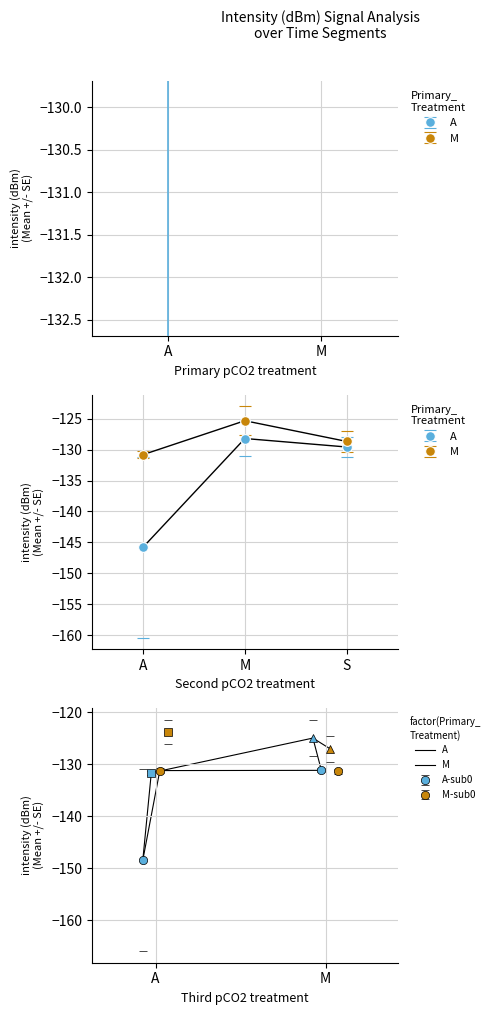

What is the sum of all M values?

-384.9